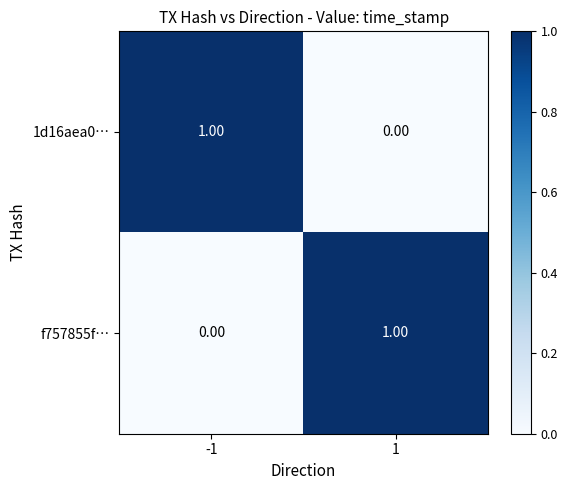

At 1, list the series in order from smallest to largest.

1d16aea0…, f757855f…